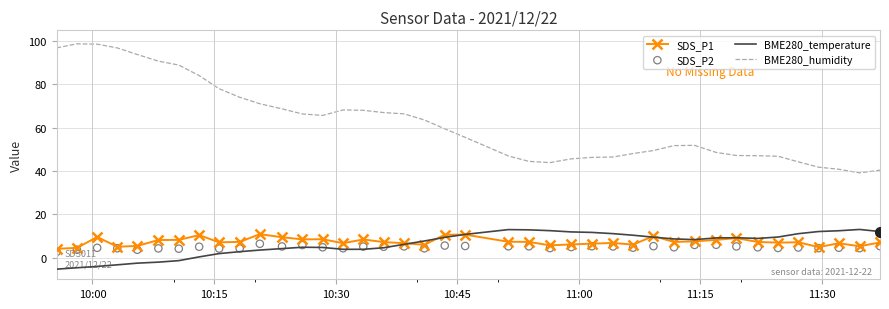

Which series reaches the maximum Y coordinate?

BME280_humidity